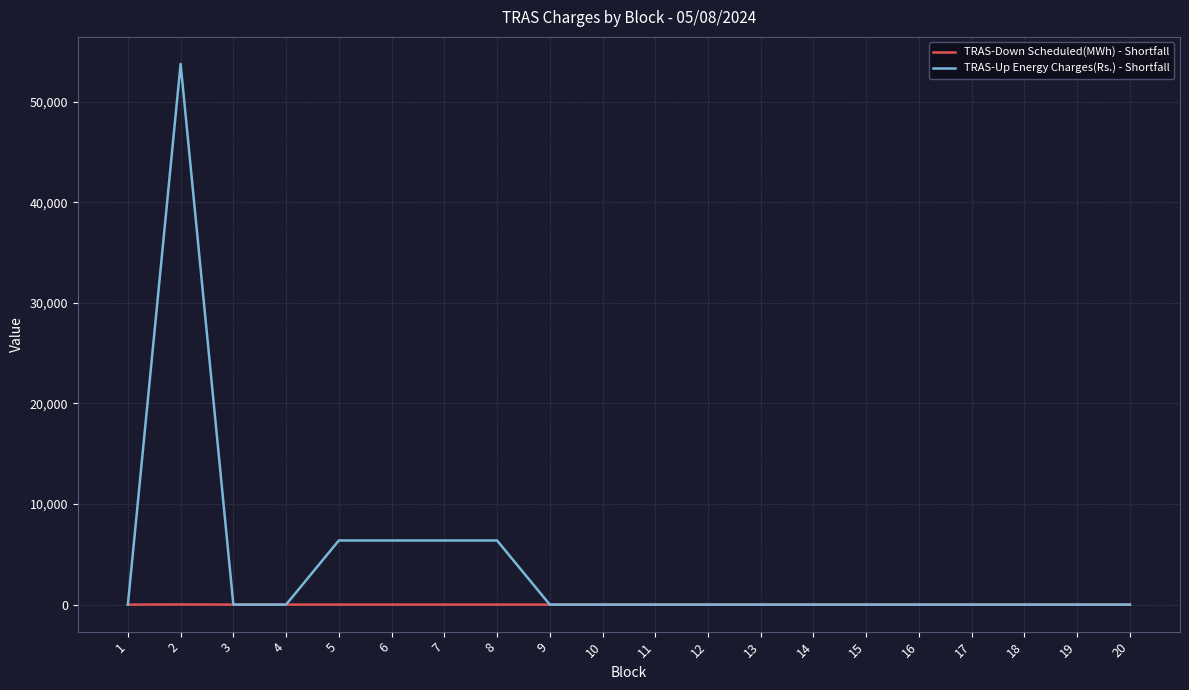

What is the sum of all TRAS-Down Scheduled(MWh) - Shortfall values?

18.5